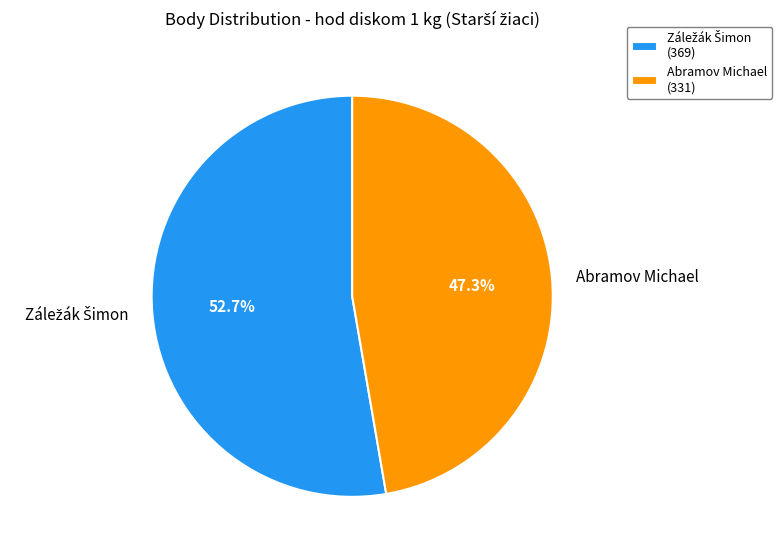

What portion of the pie excludes Abramov Michael?

52.7%